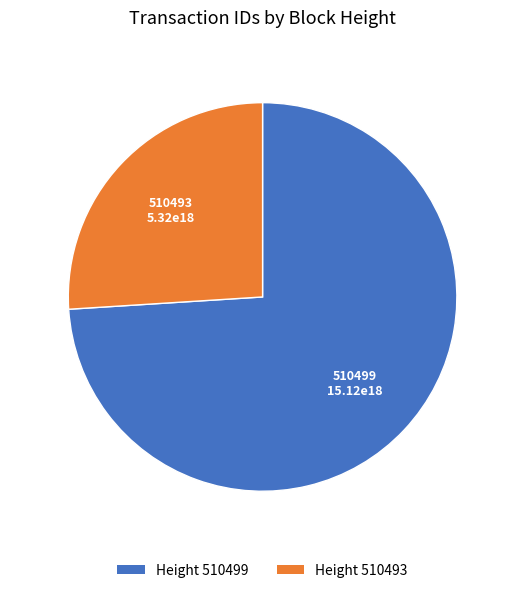

Rank the categories by value from highest to lowest.

510499, 510493